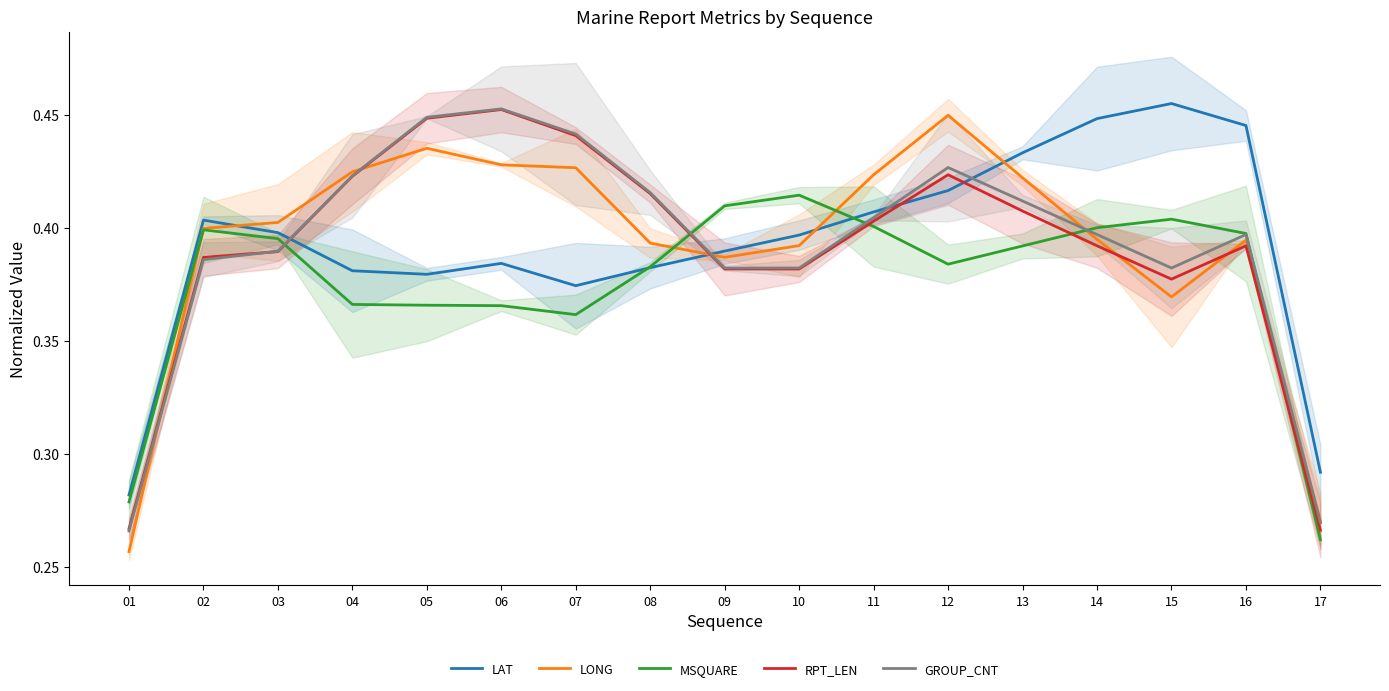

At which category is the sum across all series the highest?

12